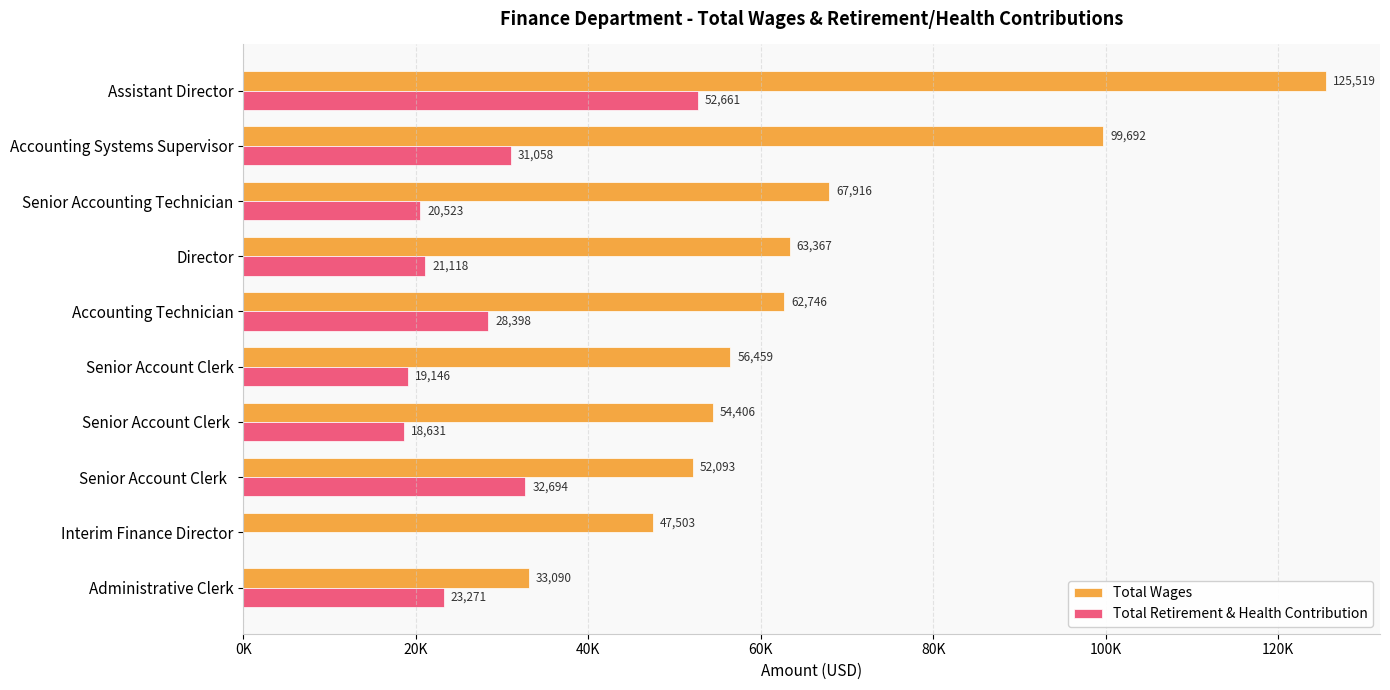

Reading left to right, extract all data points from this chart.

Total Wages: 125519	99692	67916	63367	62746	56459	54406	52093	47503	33090
Total Retirement & Health Contribution: 52661	31058	20523	21118	28398	19146	18631	32694	0	23271